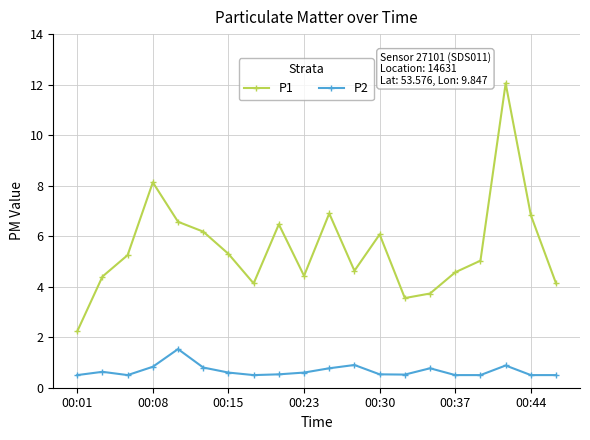

What is the maximum value shown in the chart?

12.1